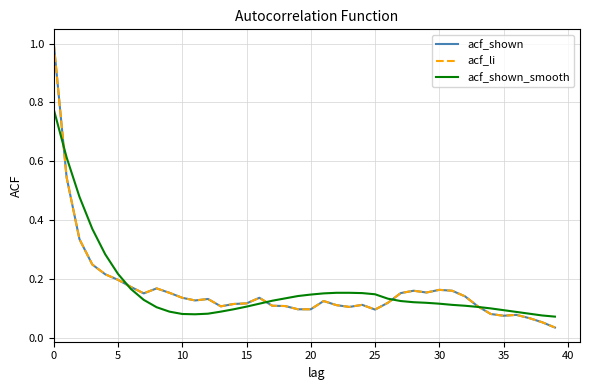

Does the chart display data point markers on the line(s)?

No